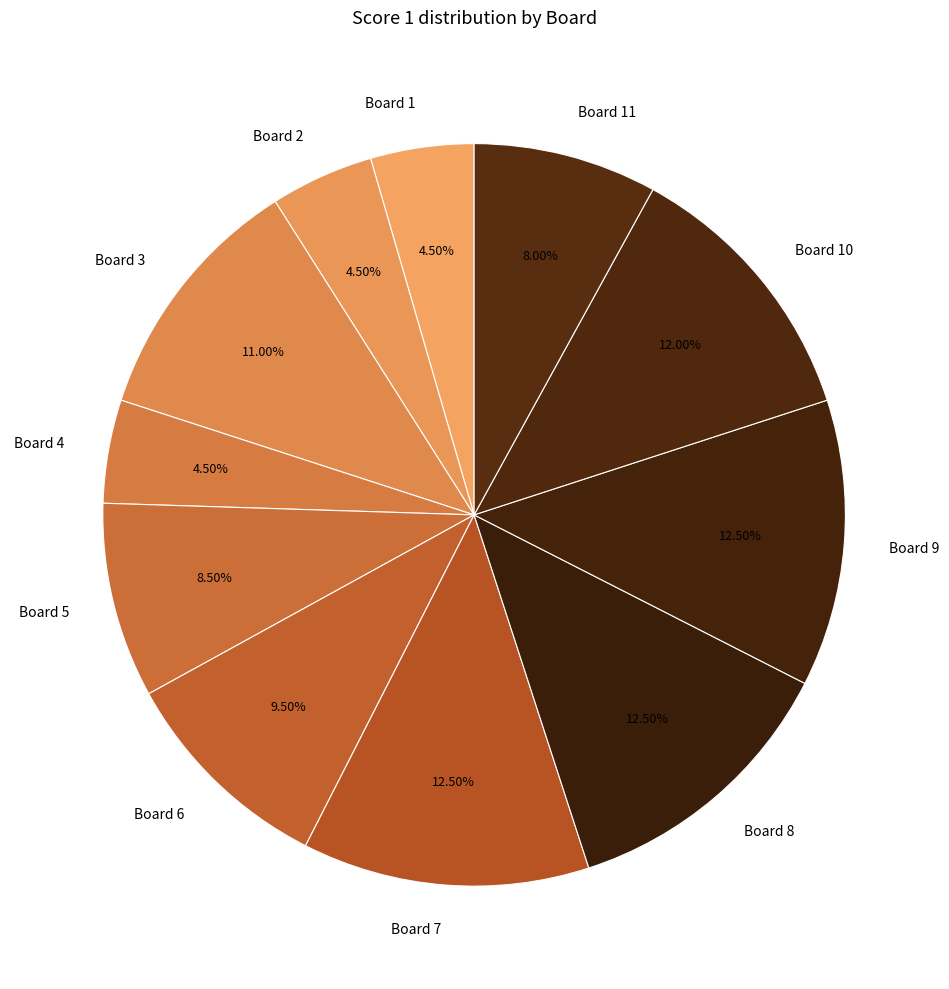

Is there any slice that represents more than half of the pie?

No